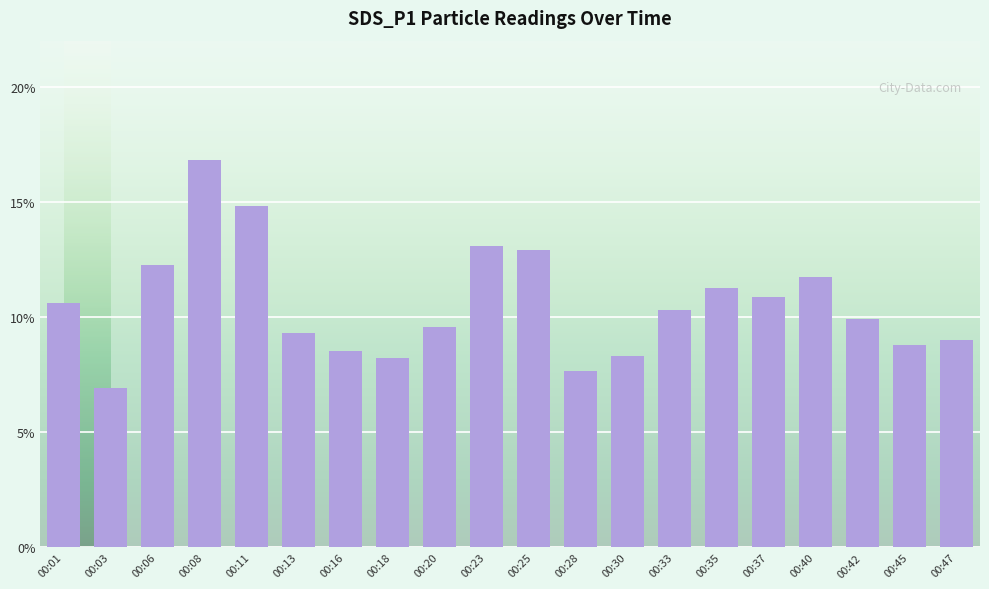

How many bars are there in total?

20